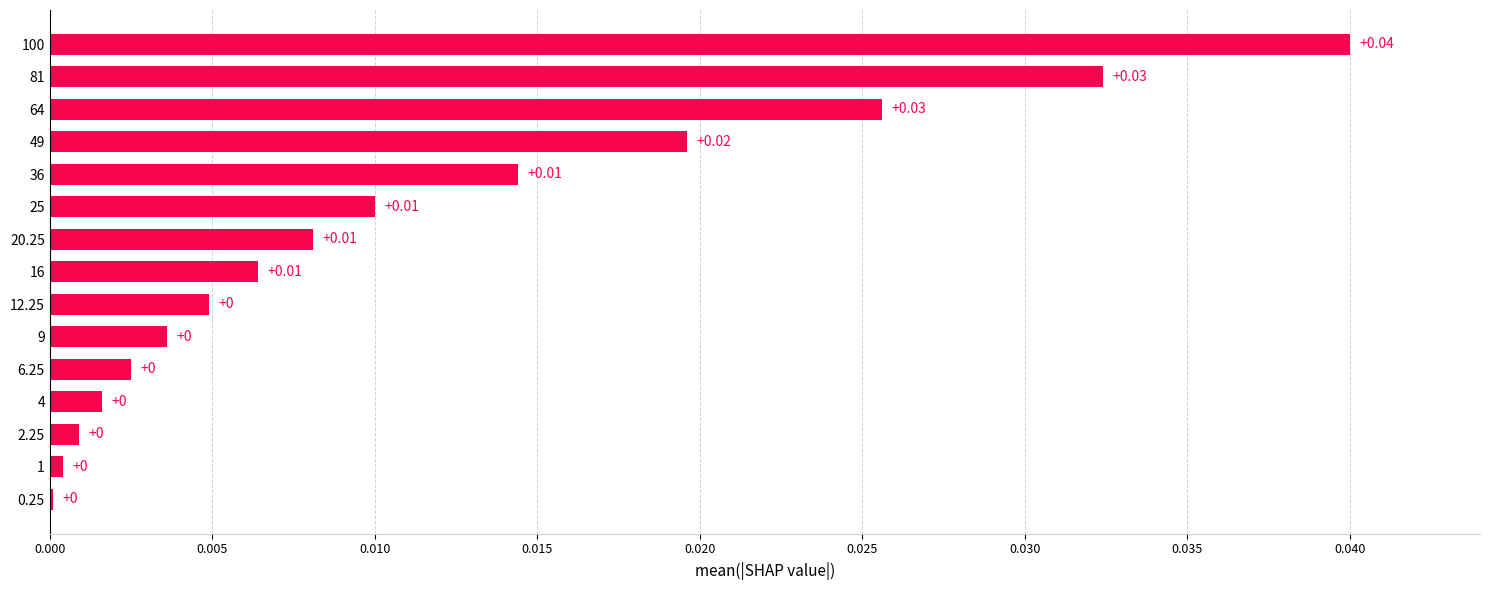

How many data points does each series have?

15